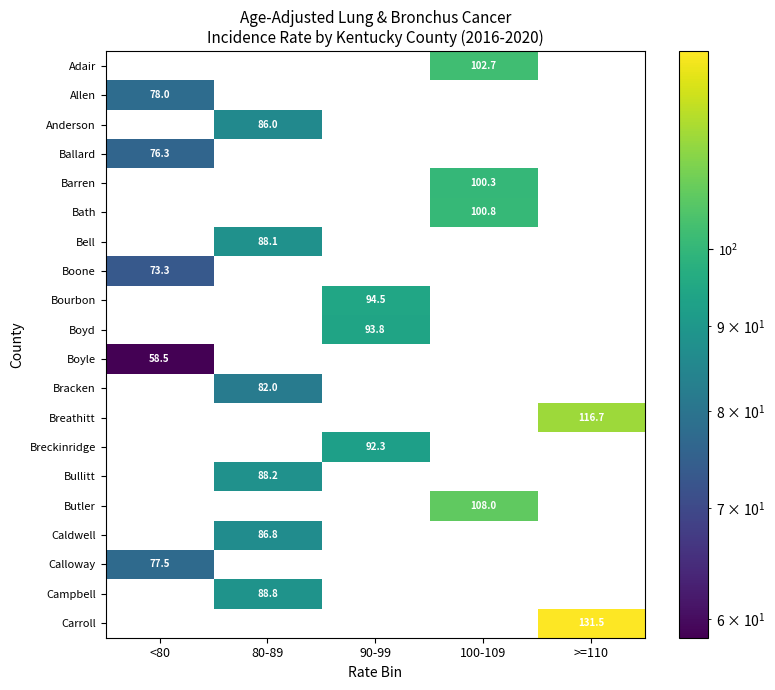

Is it true that Bath equals 100.8 at 100-109?

True